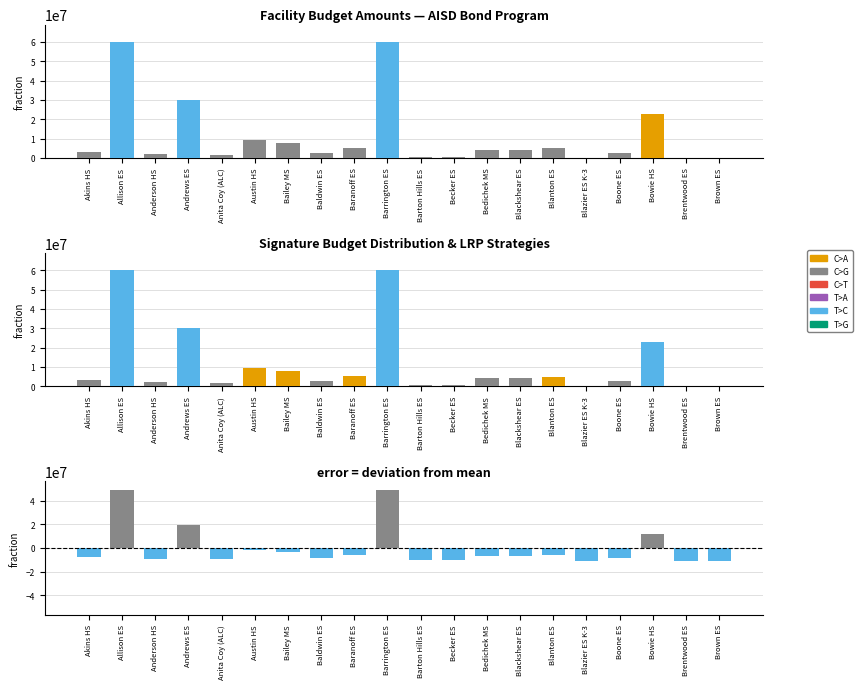

What is the sum of the Budget Deviation values at Bailey MS and Boone ES?

-11483667.2